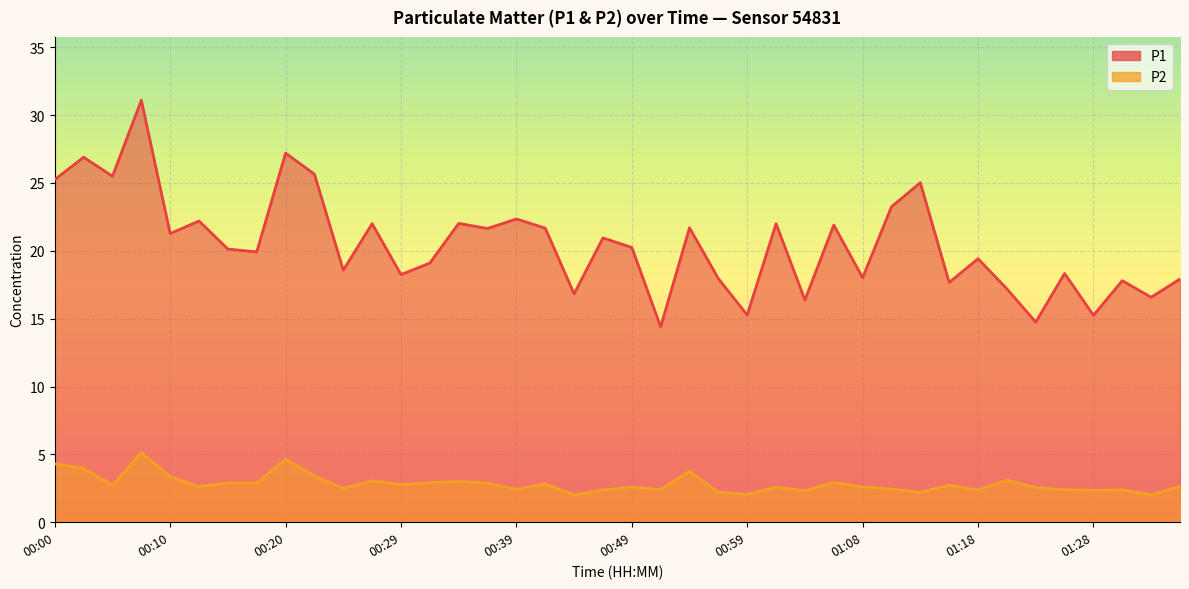

What is the total value across all series at 00:08?

36.2